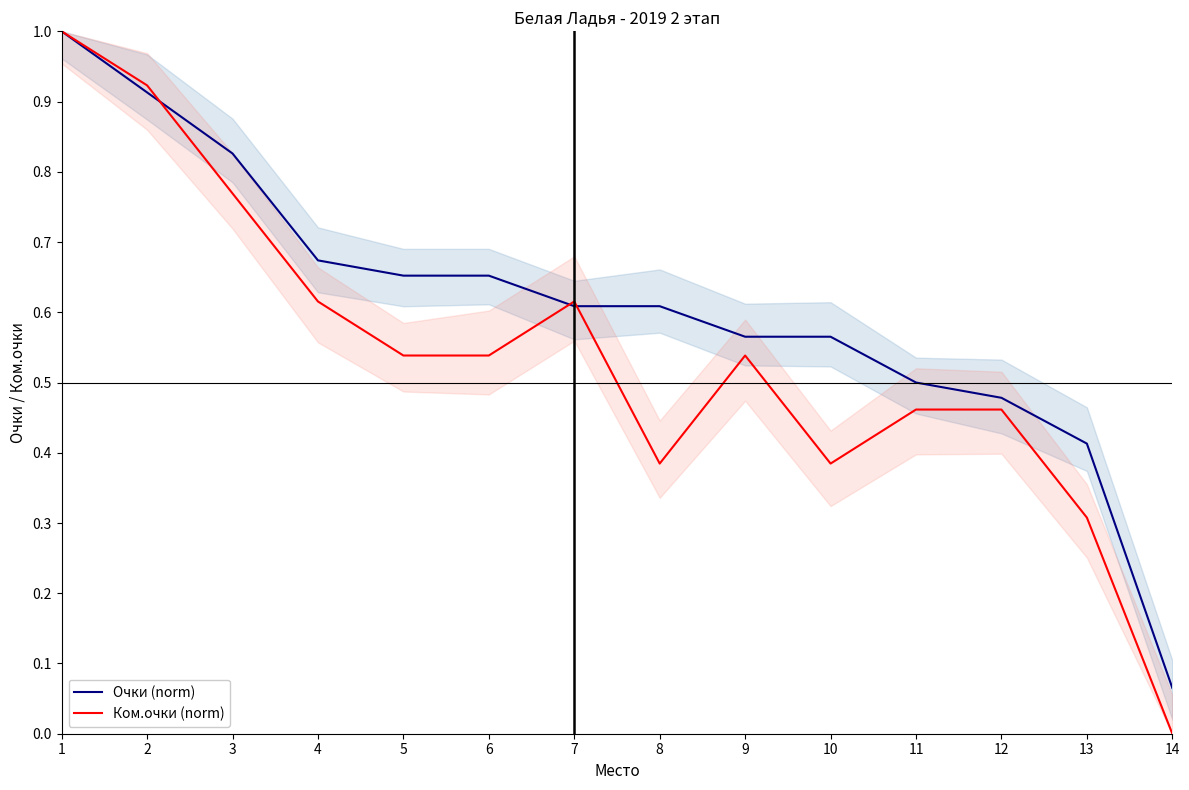

At how many categories does at least one series exceed 0?

14